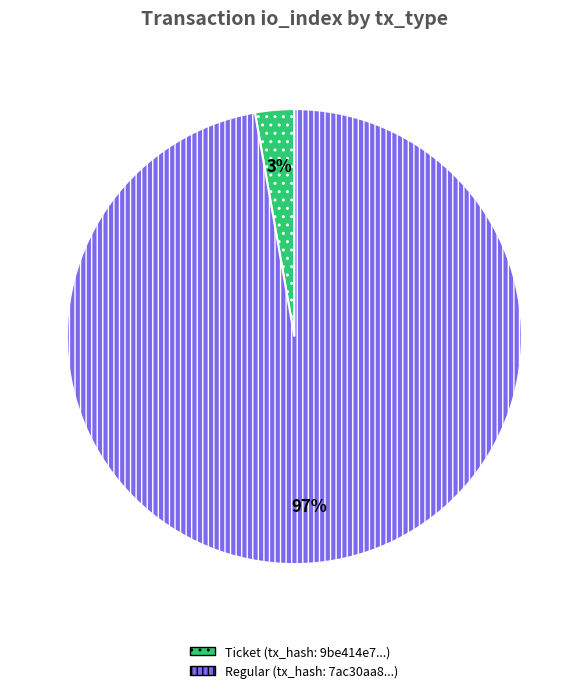

How many segments does this pie chart have?

2